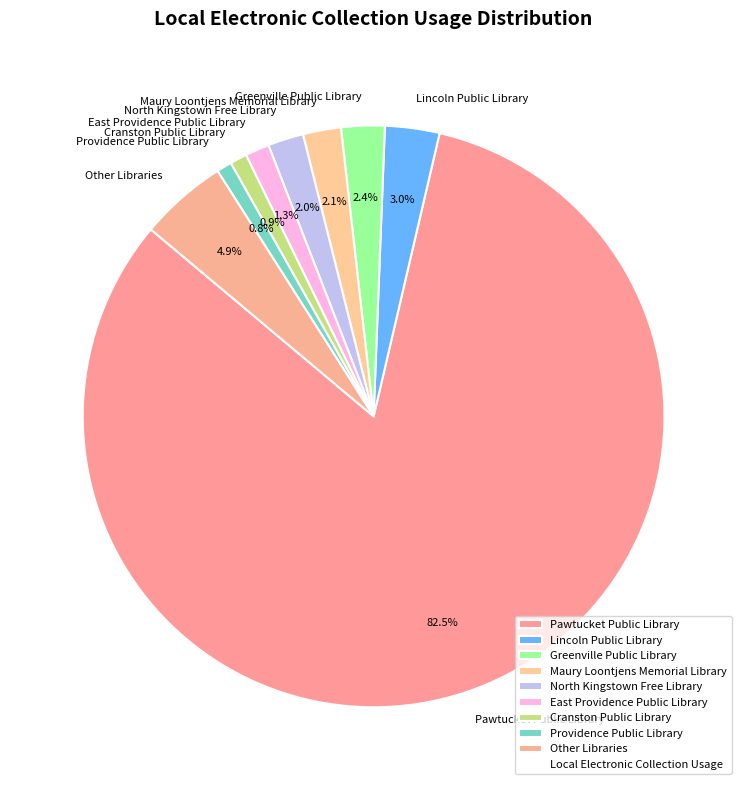

How much of the chart is everything except Providence Public Library?

99.2%